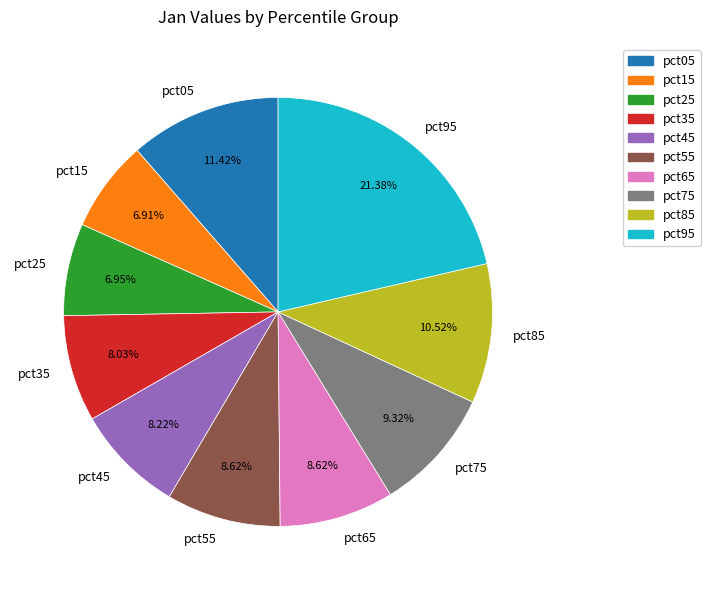

Count the number of slices in the pie.

10